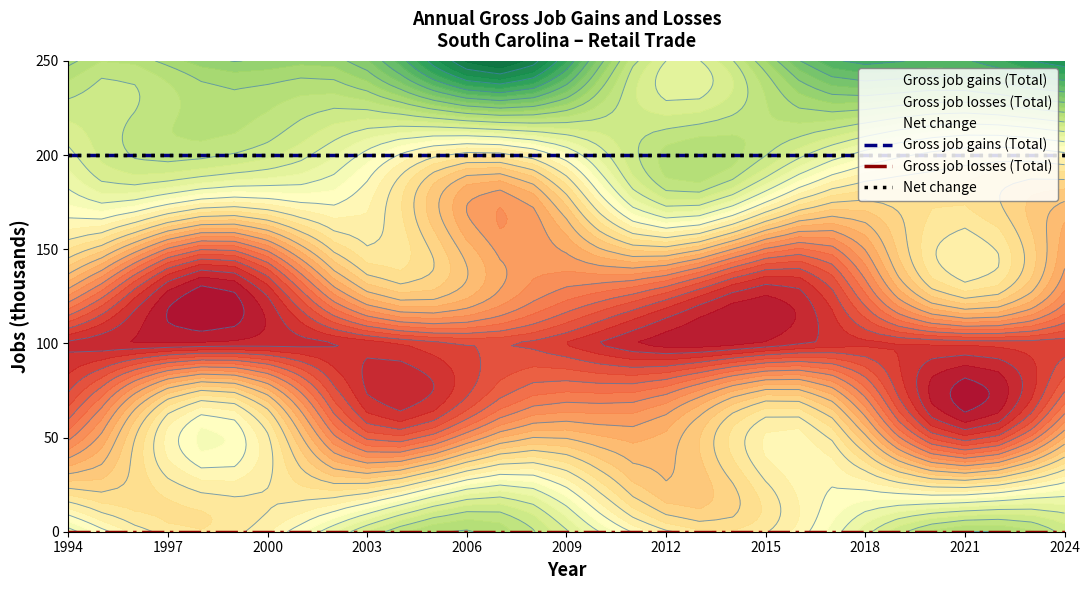

At how many categories does at least one series exceed 120?

31